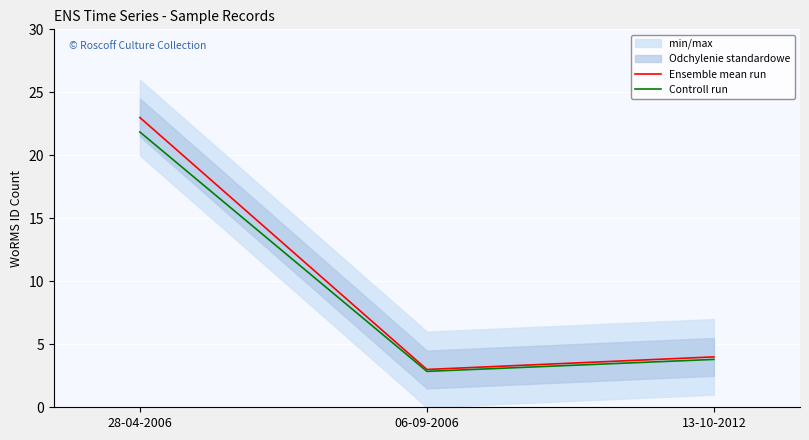

Rank the series by their average value, from lowest to highest.

Controll run, Ensemble mean run